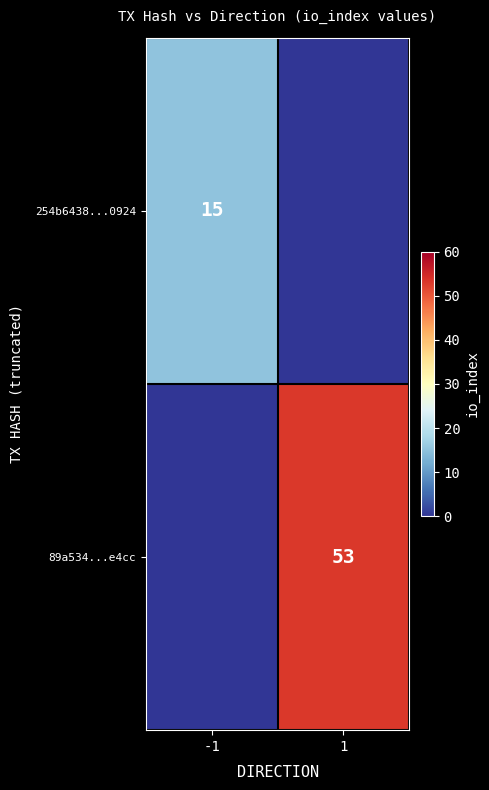

True or false: 89a534...e4cc has a value of 93 at 1.

False